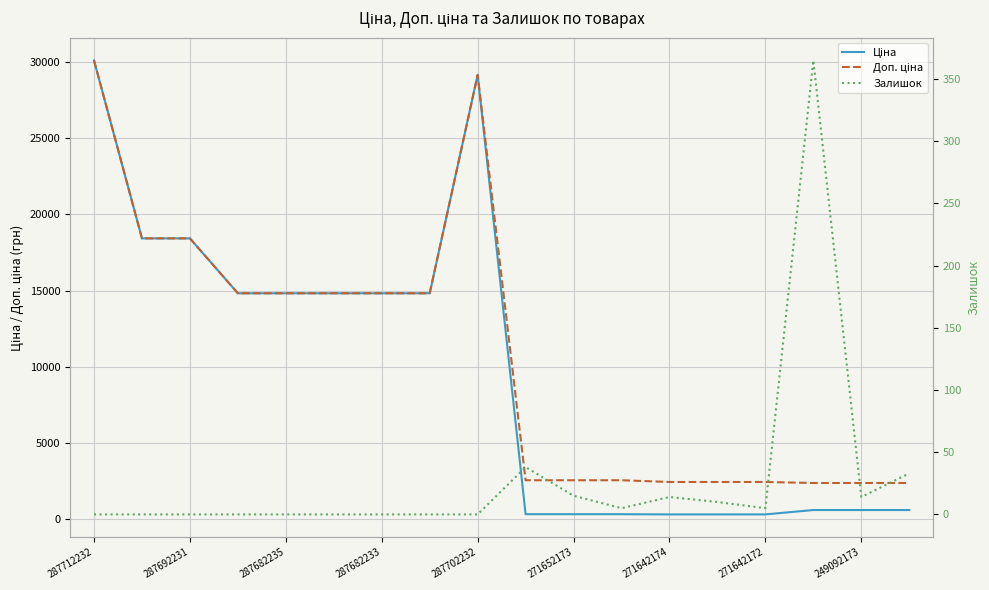

Between 271652173 and 271642172, which is larger?

271652173